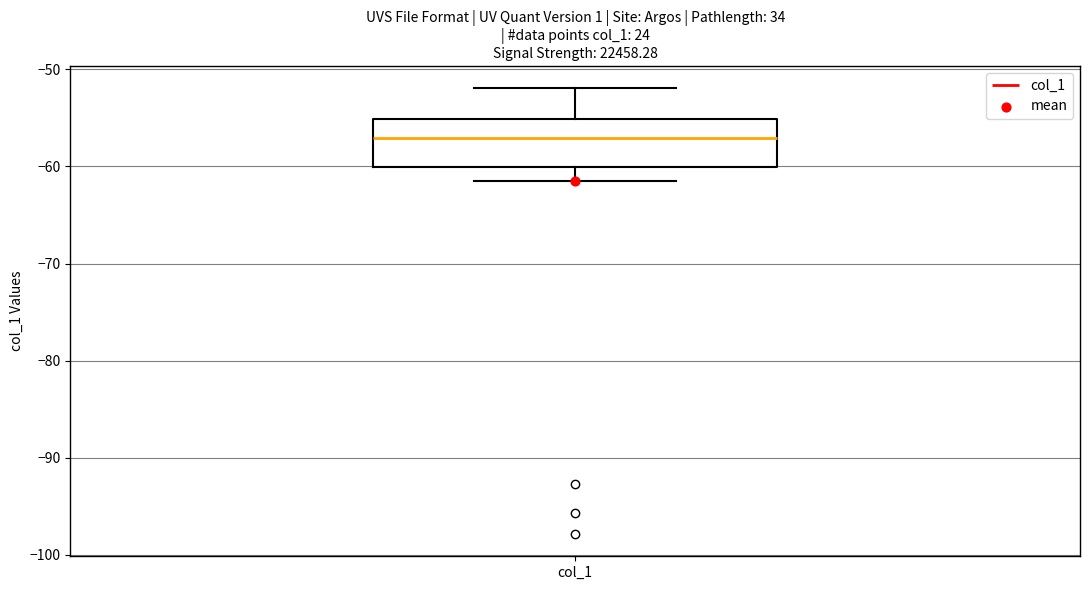

Where does the upper whisker of the box for col_1 end on the y-axis? The values are not printed on the chart, so give them approximately, as read against the axis.

-52